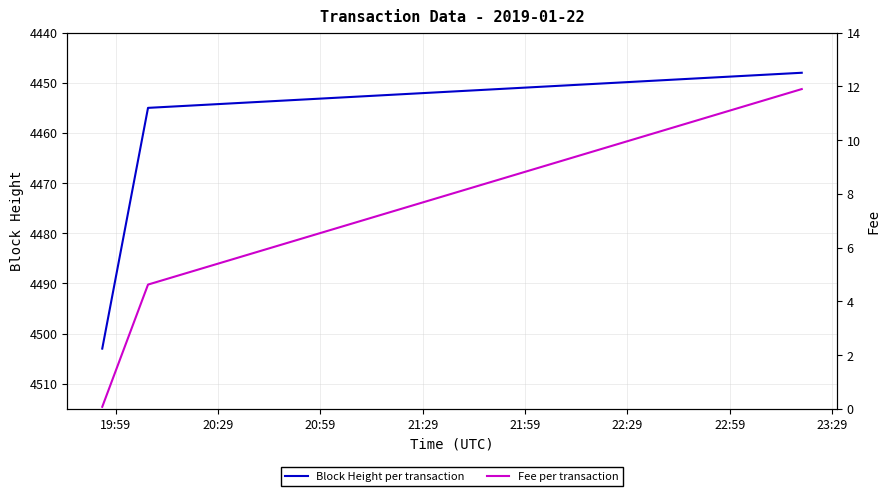

Which series has the largest range (max minus min)?

Block Height per transaction